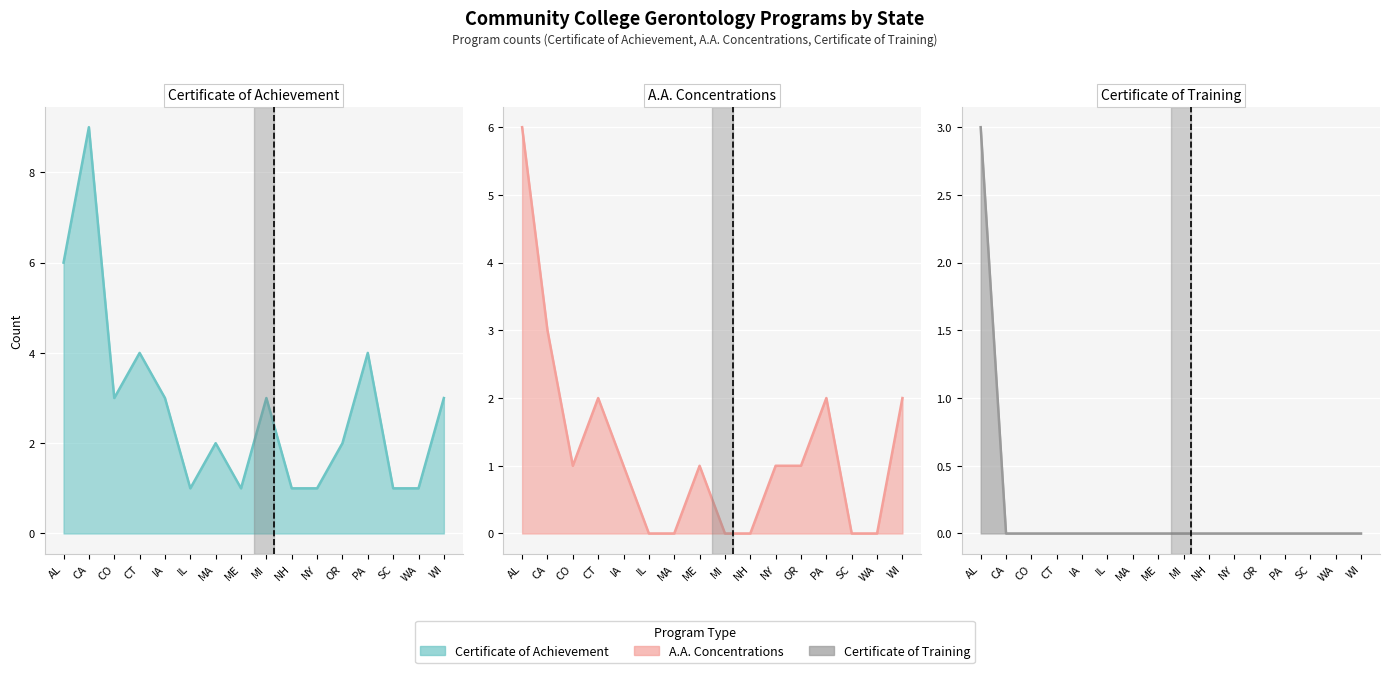

Which has a higher value, NY or IL?

NY